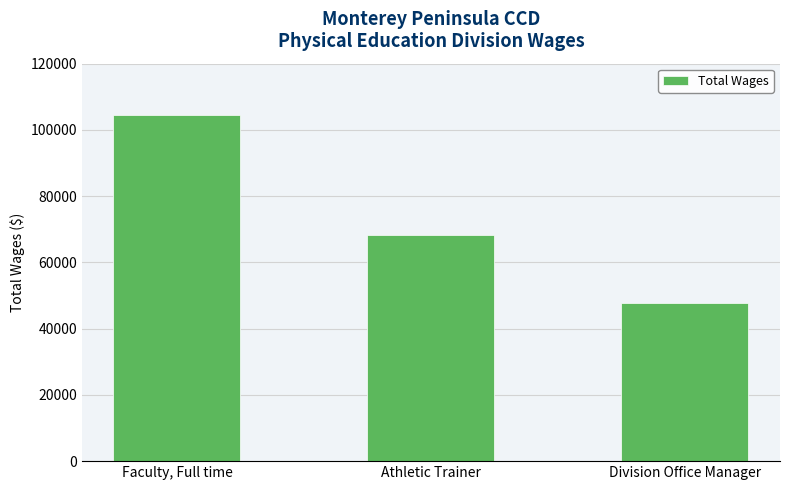

How many bars are there in total?

3